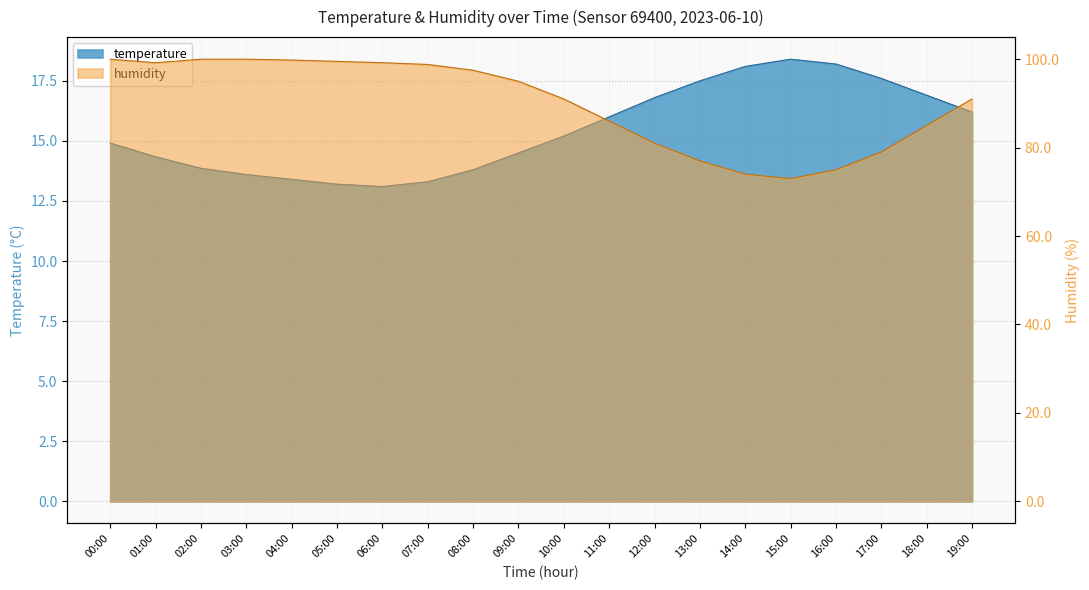

The value of humidity at 14:00 is 74.0. True or false?

True